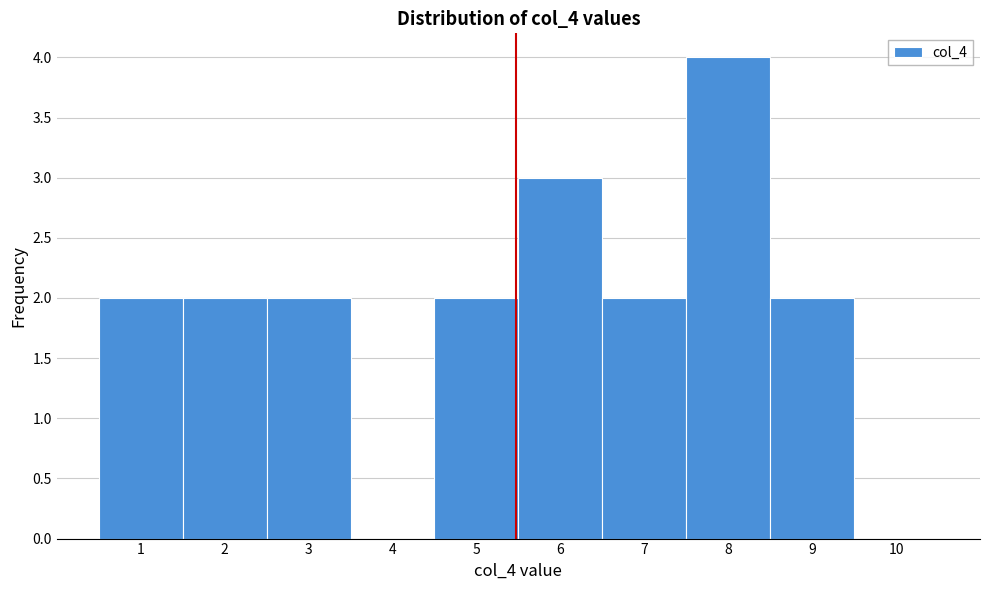

Reading left to right, extract all data points from this chart.

1=2	2=2	3=2	4=0	5=2	6=3	7=2	8=4	9=2	10=0